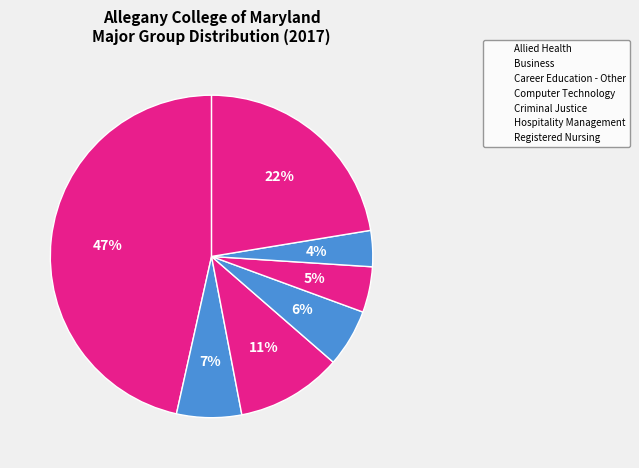

How many slices are in this pie chart?

7